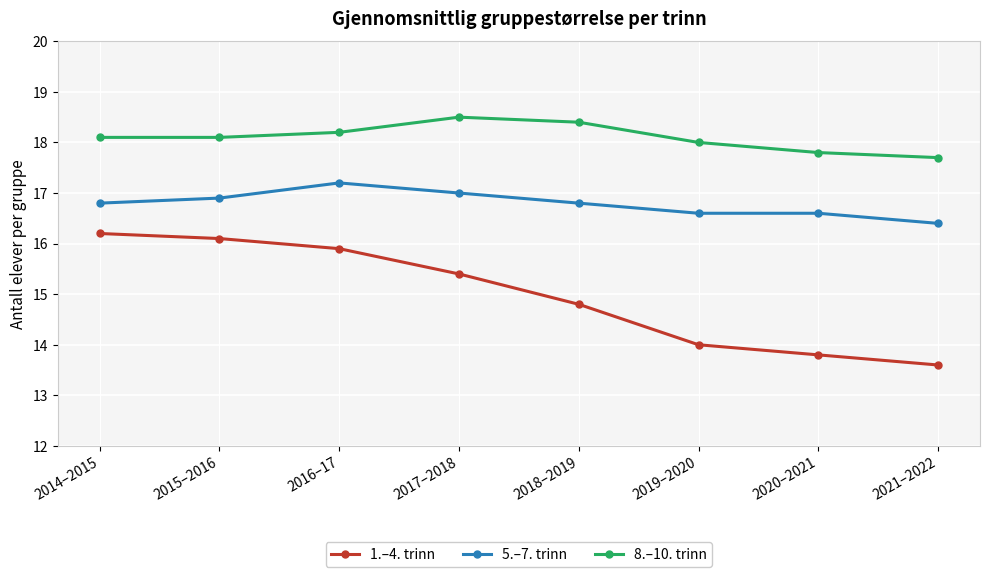

Reading left to right, transcribe all the data shown in this chart.

1.–4. trinn: 2014–2015=16.2	2015–2016=16.1	2016–17=15.9	2017–2018=15.4	2018–2019=14.8	2019–2020=14.0	2020–2021=13.8	2021–2022=13.6
5.–7. trinn: 2014–2015=16.8	2015–2016=16.9	2016–17=17.2	2017–2018=17.0	2018–2019=16.8	2019–2020=16.6	2020–2021=16.6	2021–2022=16.4
8.–10. trinn: 2014–2015=18.1	2015–2016=18.1	2016–17=18.2	2017–2018=18.5	2018–2019=18.4	2019–2020=18.0	2020–2021=17.8	2021–2022=17.7